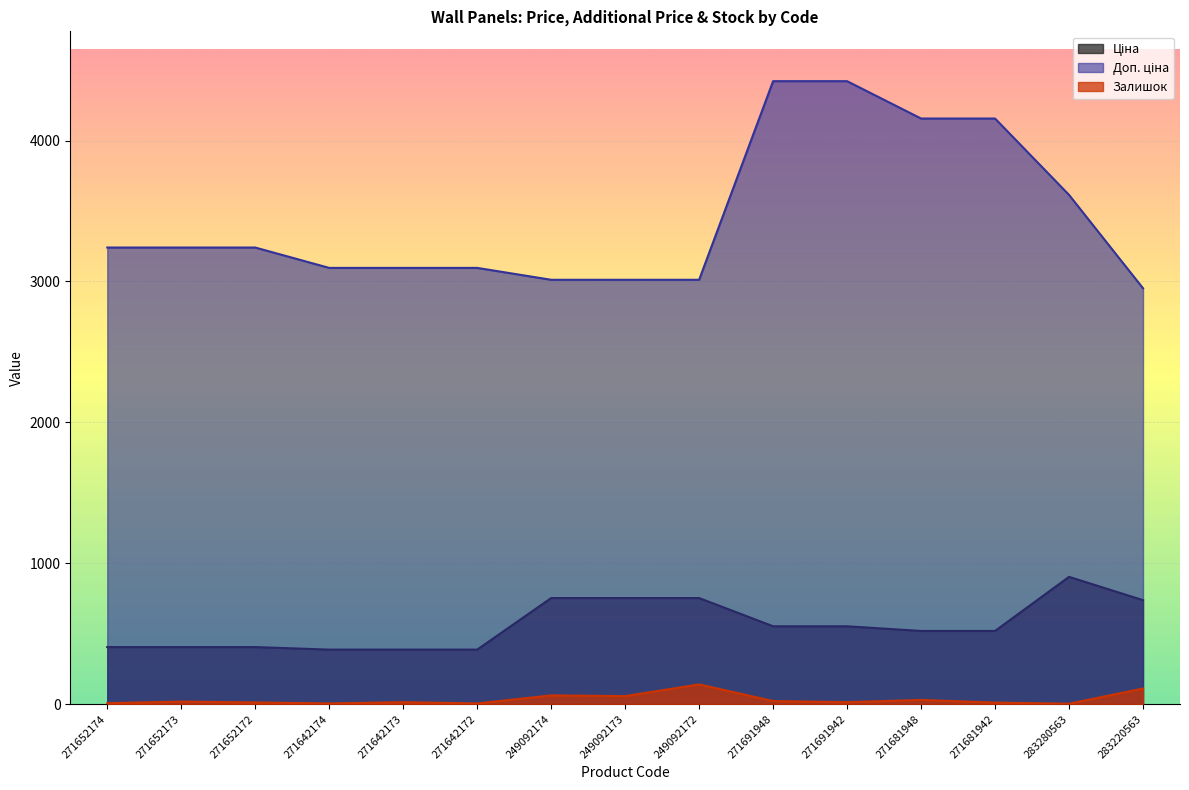

Reading left to right, what are all the values shown in this chart?

Ціна: 405.1	405.1	405.1	387.0	387.0	387.0	753.0	753.0	753.0	552.7	552.7	519.5	519.5	903.5	737.9
Доп. ціна: 3240.7	3240.7	3240.7	3096.2	3096.2	3096.2	3011.8	3011.8	3011.8	4421.4	4421.4	4156.3	4156.3	3614.2	2951.6
Залишок: 7.0	18.0	12.0	5.0	14.0	5.0	62.0	57.0	140.0	22.0	14.0	30.0	11.0	3.0	111.0